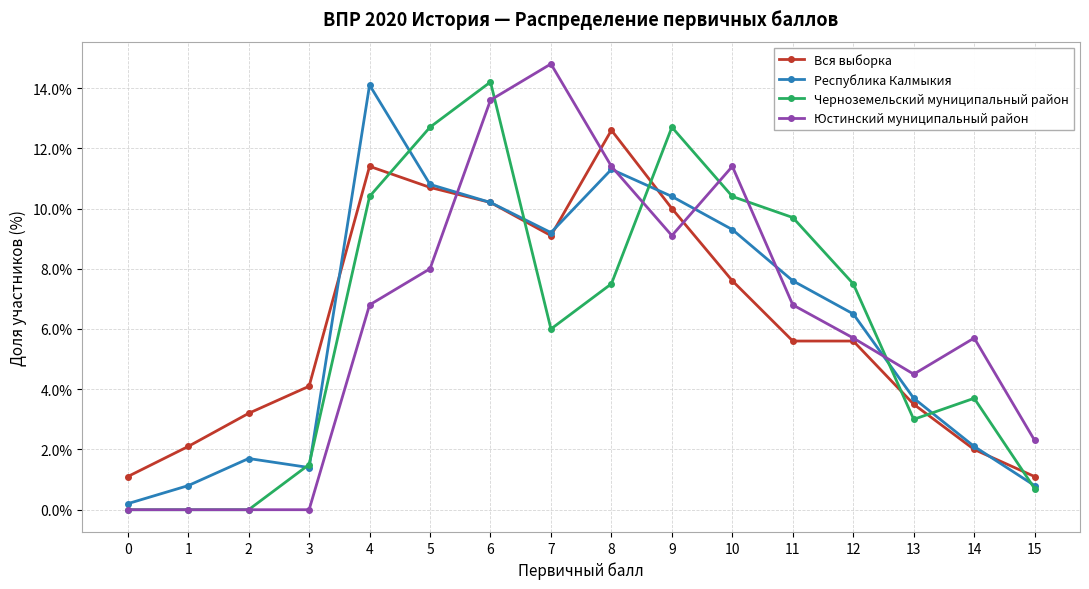

Reading left to right, what are all the values shown in this chart?

Вся выборка: 1.1	2.1	3.2	4.1	11.4	10.7	10.2	9.1	12.6	10.0	7.6	5.6	5.6	3.5	2.0	1.1
Республика Калмыкия: 0.2	0.8	1.7	1.4	14.1	10.8	10.2	9.2	11.3	10.4	9.3	7.6	6.5	3.7	2.1	0.8
Черноземельский муниципальный район: 0.0	0.0	0.0	1.5	10.4	12.7	14.2	6.0	7.5	12.7	10.4	9.7	7.5	3.0	3.7	0.7
Юстинский муниципальный район: 0.0	0.0	0.0	0.0	6.8	8.0	13.6	14.8	11.4	9.1	11.4	6.8	5.7	4.5	5.7	2.3